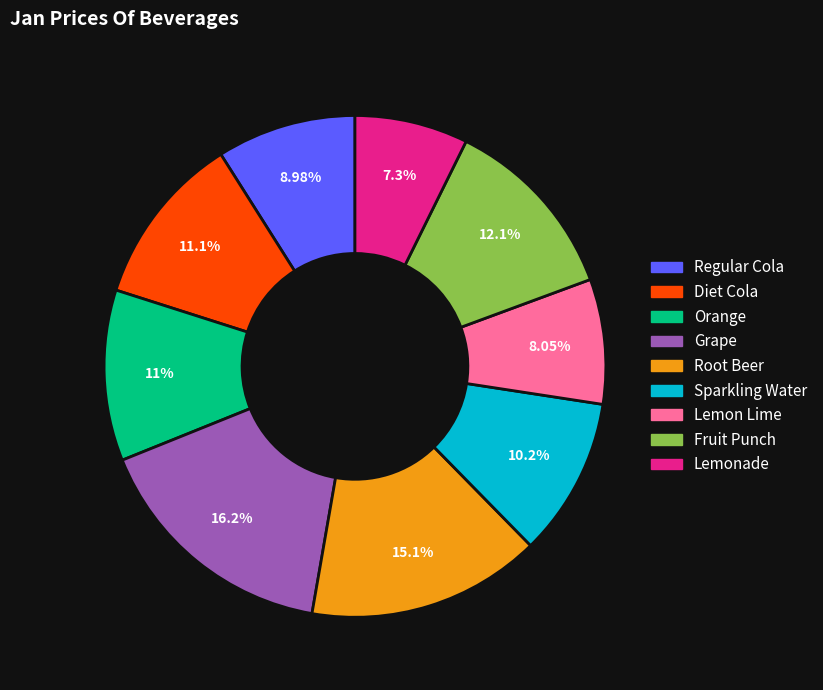

To the nearest percent, what is the difference between the Lemon Lime and Orange slice percentages?

3%